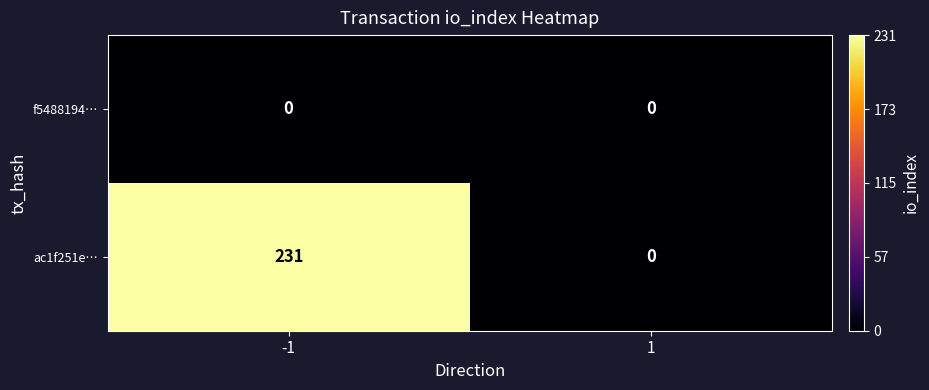

At how many categories does at least one series exceed 197?

1